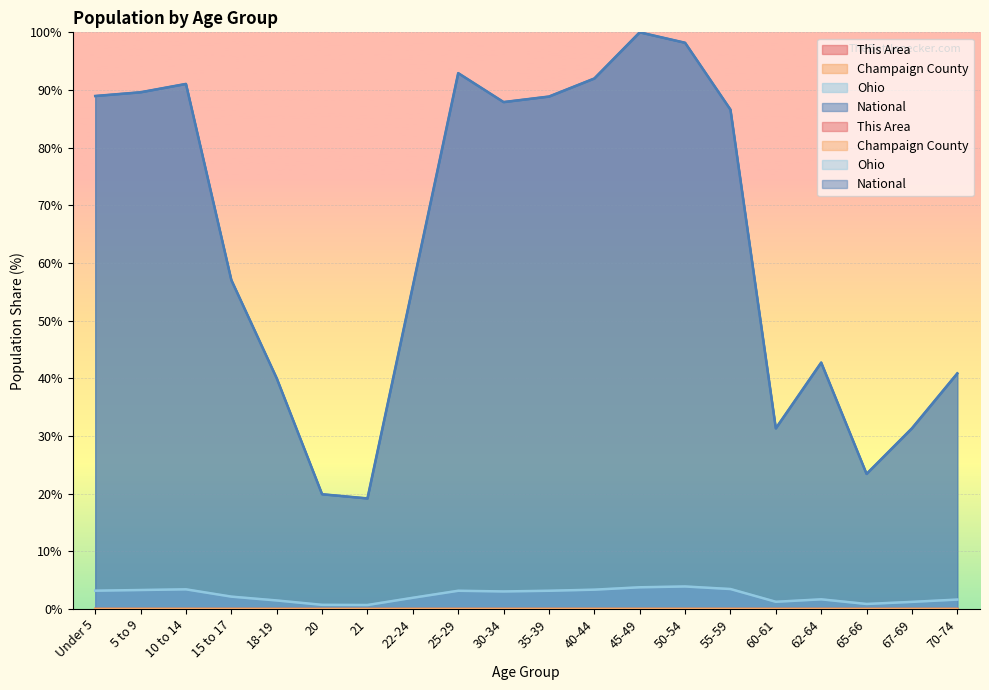

Reading right to left, transcribe all the data shown in this chart.

This Area: 0.0	0.0	0.0	0.0	0.0	0.0	0.0	0.0	0.0	0.0	0.0	0.0	0.0	0.0	0.0	0.0	0.0	0.0	0.0	0.0
Champaign County: 0.0	0.0	0.0	0.0	0.0	0.0	0.0	0.0	0.0	0.0	0.0	0.0	0.0	0.0	0.0	0.0	0.0	0.0	0.0	0.0
Ohio: 1.6	1.2	0.9	1.7	1.3	3.5	3.9	3.8	3.4	3.2	3.0	3.2	1.9	0.7	0.7	1.5	2.1	3.4	3.3	3.2
National: 40.9	31.3	23.4	42.7	31.3	86.6	98.2	100.0	92.0	88.9	87.9	92.9	56.0	19.2	19.9	40.0	57.0	91.1	89.6	89.0